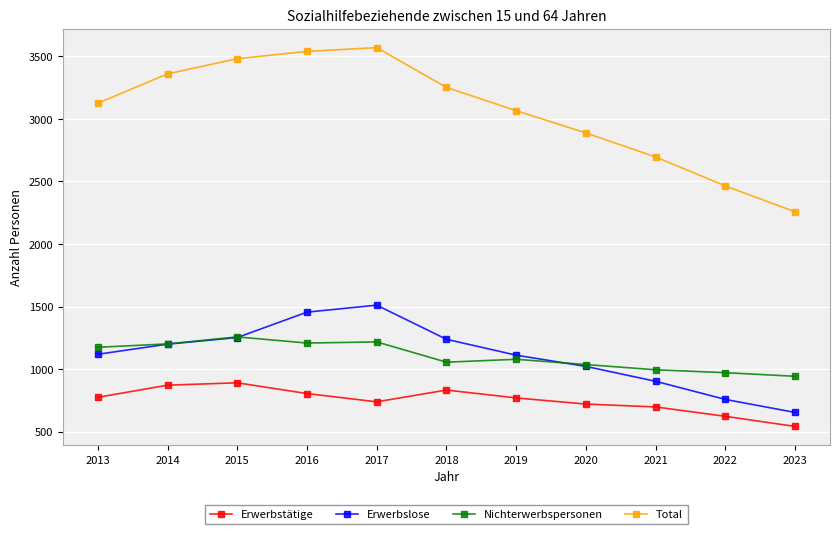

True or false: Erwerbslose and Total intersect in this chart.

False